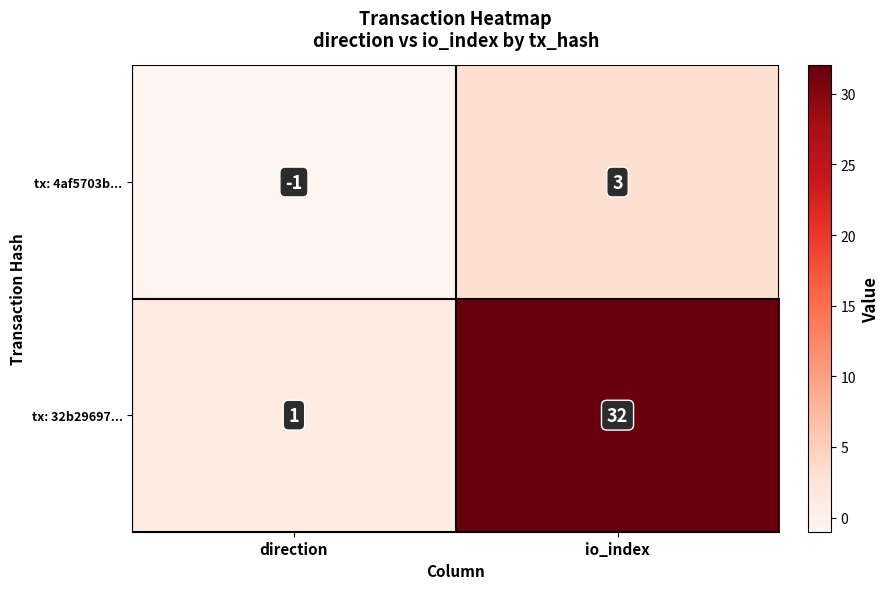

What is the total value across all series at io_index?

35